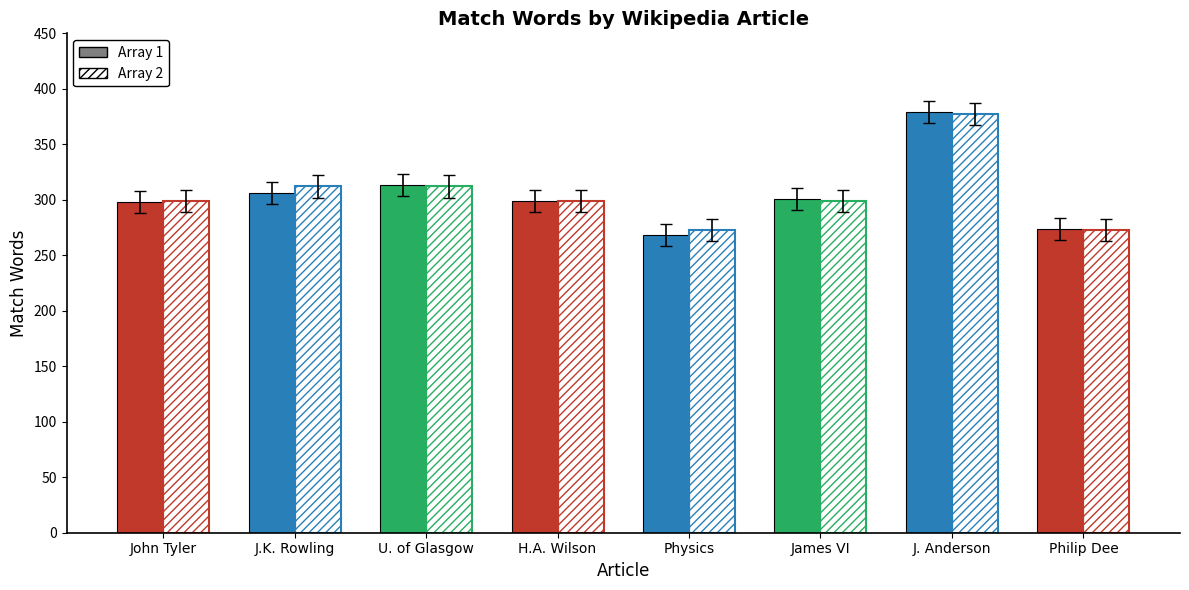

Is the value of Array 2 at H.A. Wilson greater than the value of Array 1 at U. of Glasgow?

No